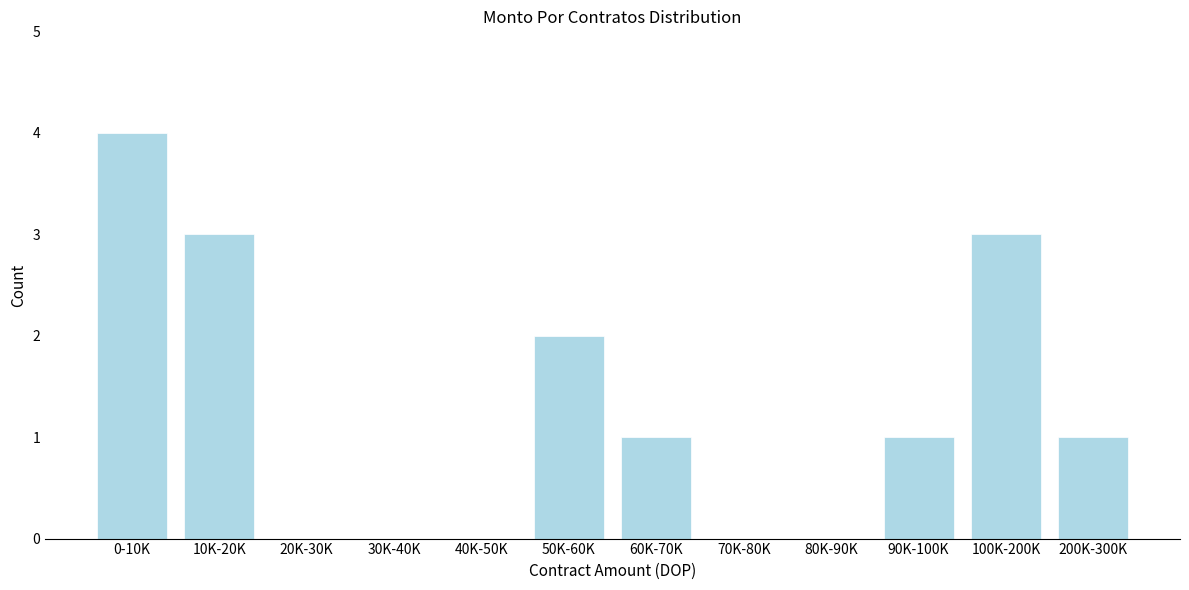

Reading left to right, list all the values displayed in this chart.

0-10K=4	10K-20K=3	20K-30K=0	30K-40K=0	40K-50K=0	50K-60K=2	60K-70K=1	70K-80K=0	80K-90K=0	90K-100K=1	100K-200K=3	200K-300K=1